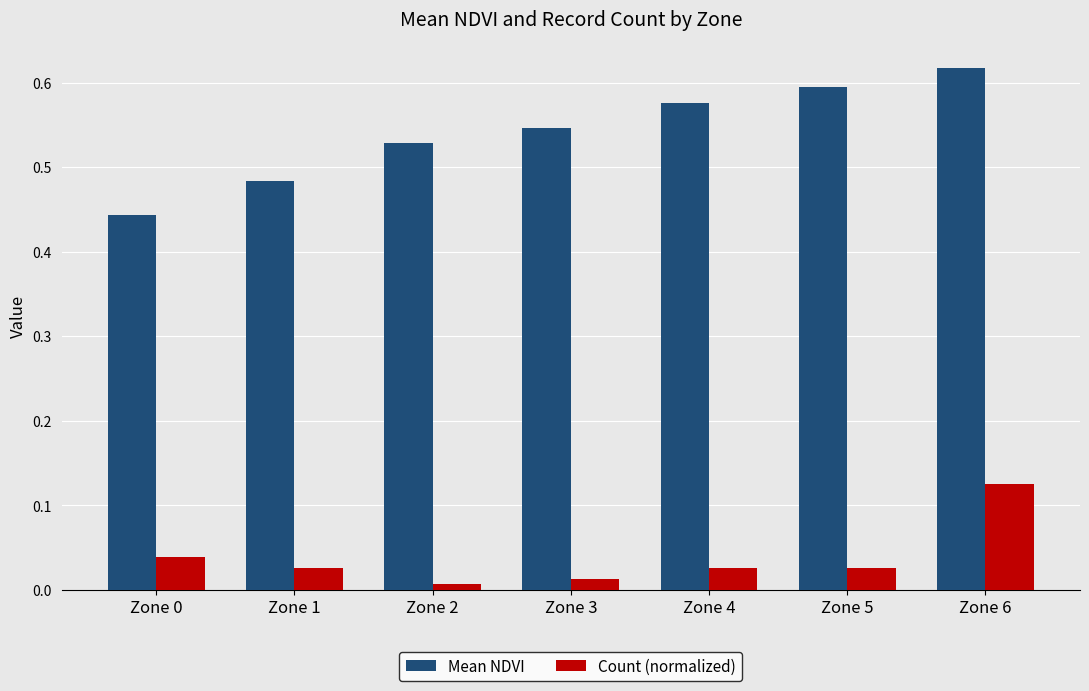

At Zone 4, list the series in order from smallest to largest.

Count (normalized), Mean NDVI